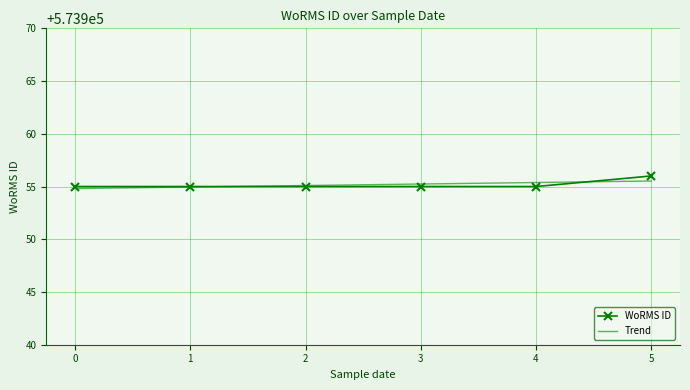

What is the maximum value shown in the chart?

573956.0